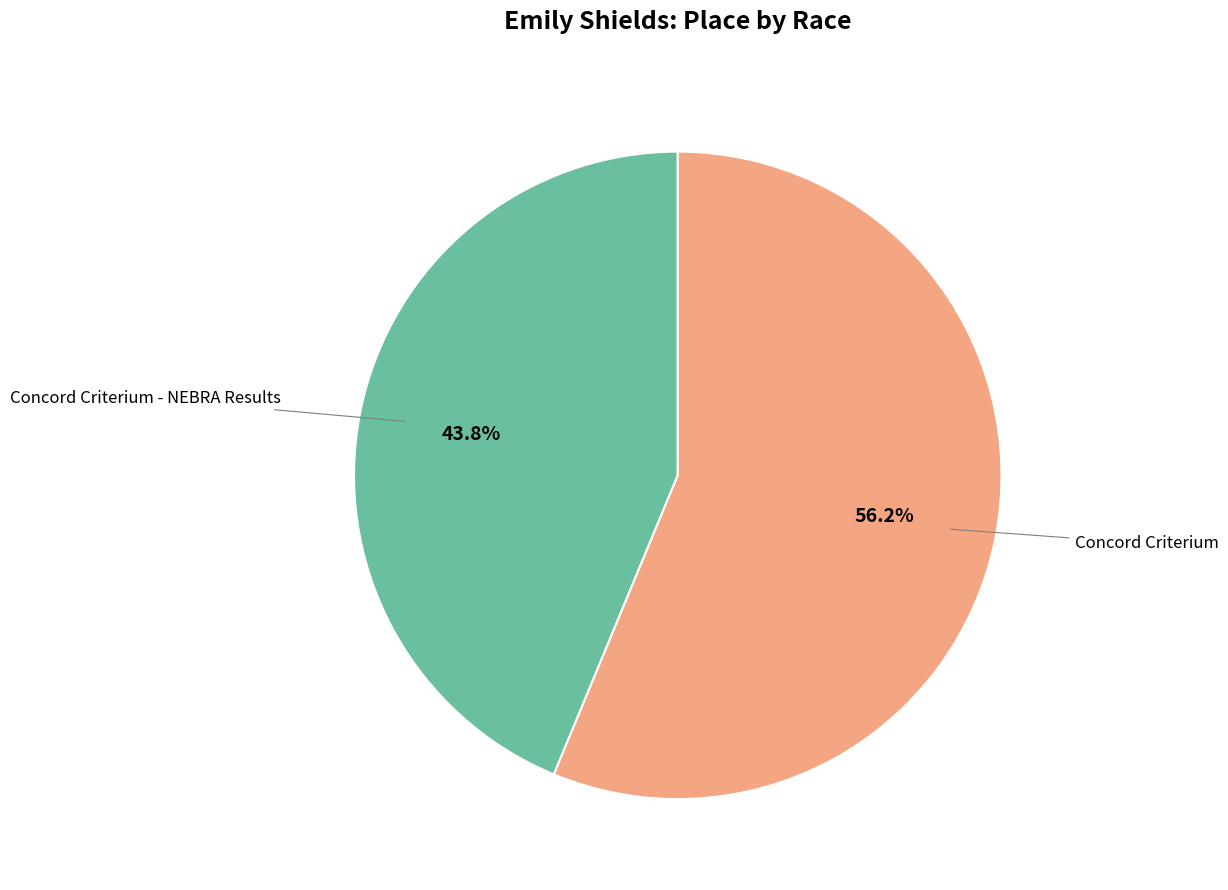

Is there a majority slice in this chart?

Yes